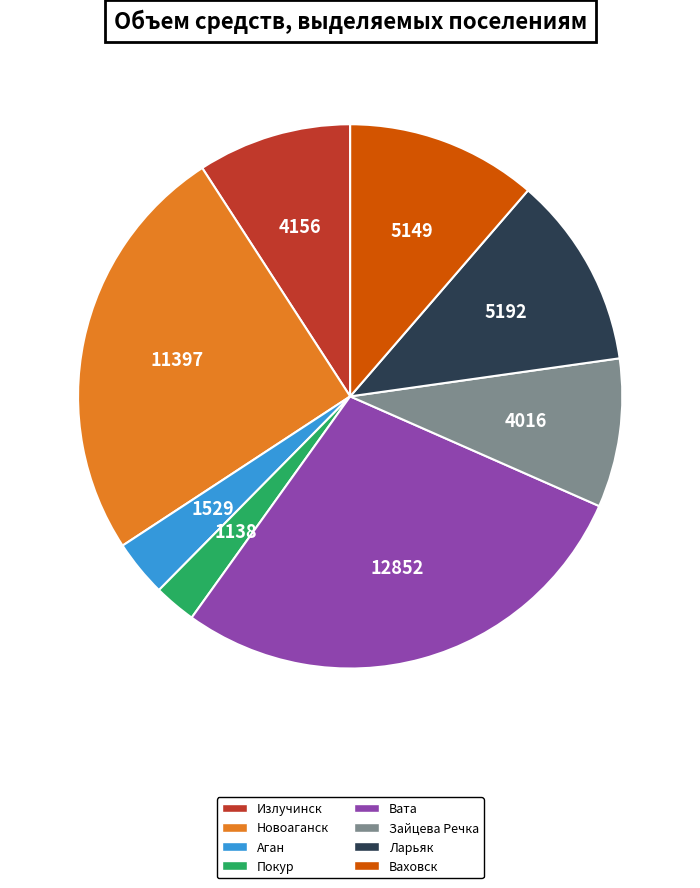

Combined, do Ларьяк and Излучинск account for over 50%?

No